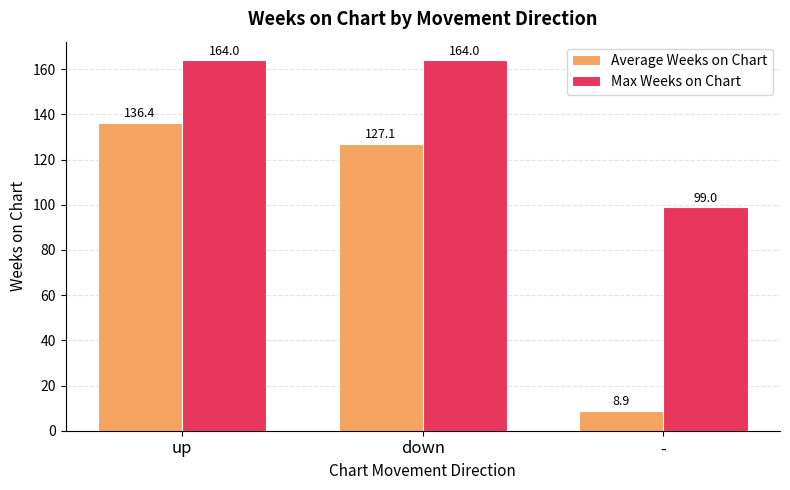

Which label corresponds to the smallest value in the chart?

-